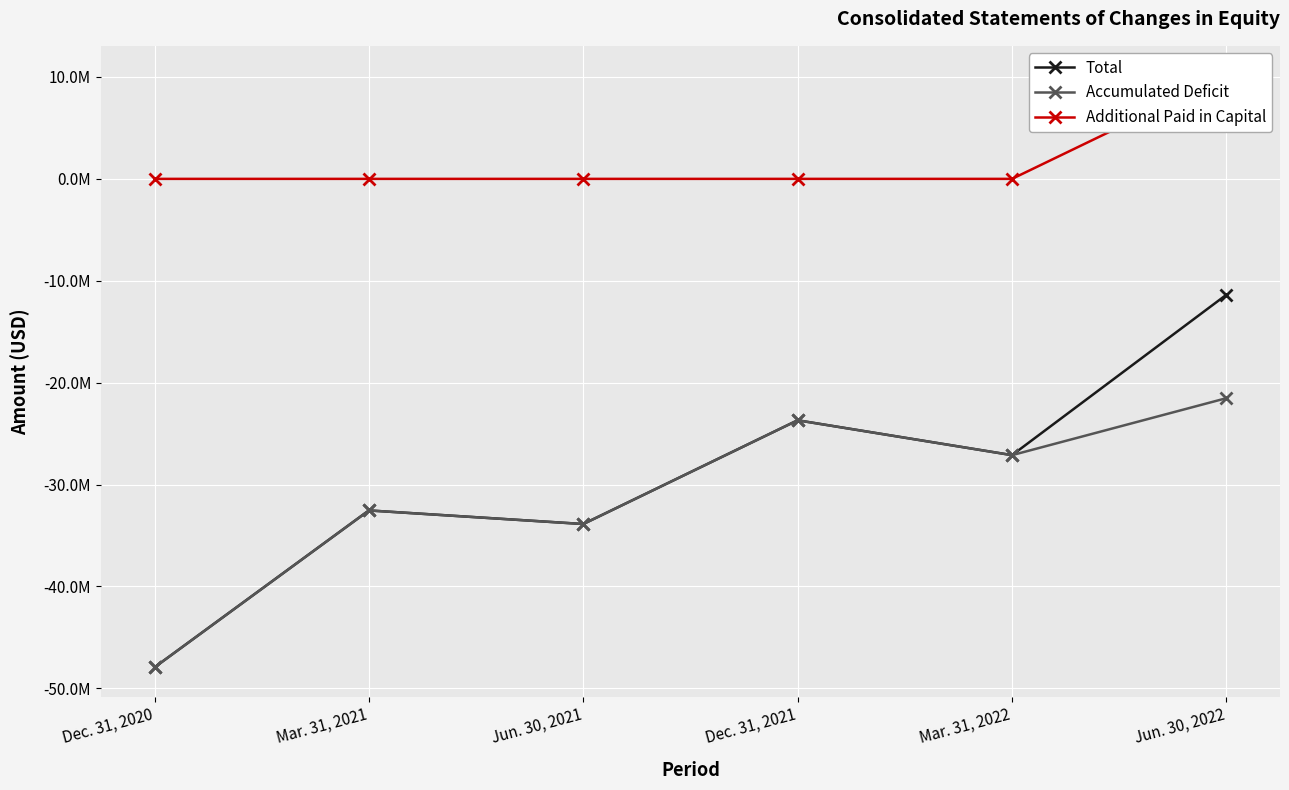

At how many categories does at least one series exceed 6205120?

1